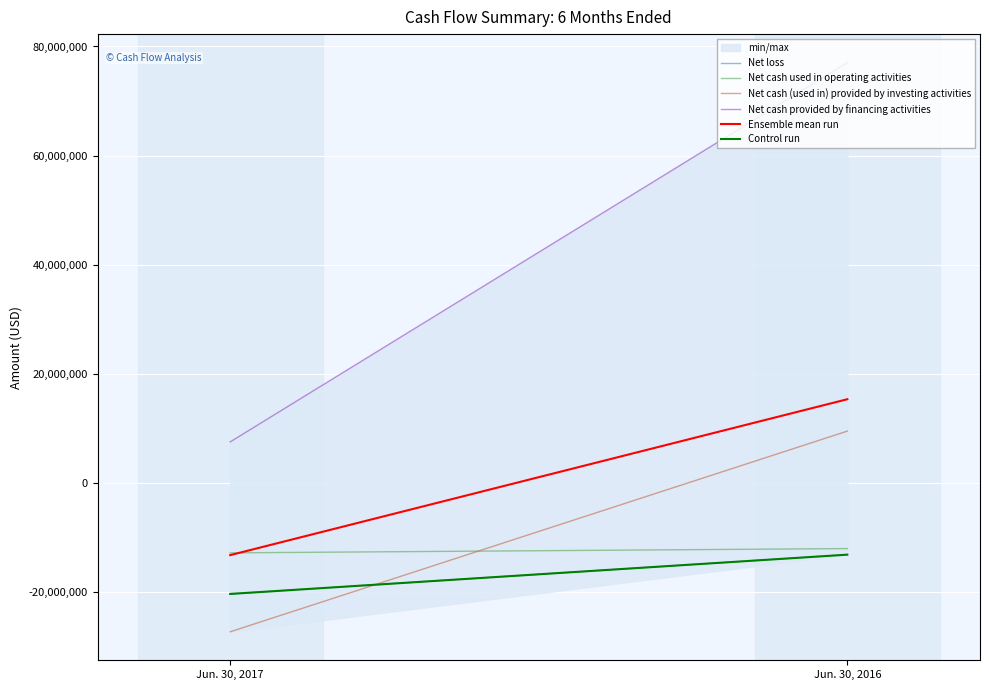

Reading left to right, what are all the values shown in this chart?

Net loss: Jun. 30, 2017=-20424720.0	Jun. 30, 2016=-13218019.0
Net cash used in operating activities: Jun. 30, 2017=-12888690.0	Jun. 30, 2016=-12103815.0
Net cash (used in) provided by investing activities: Jun. 30, 2017=-27366415.0	Jun. 30, 2016=9443000.0
Net cash provided by financing activities: Jun. 30, 2017=7465858.0	Jun. 30, 2016=77047182.0
Ensemble mean run: Jun. 30, 2017=-13303491.8	Jun. 30, 2016=15292087.0
Control run: Jun. 30, 2017=-20424720.0	Jun. 30, 2016=-13218019.0